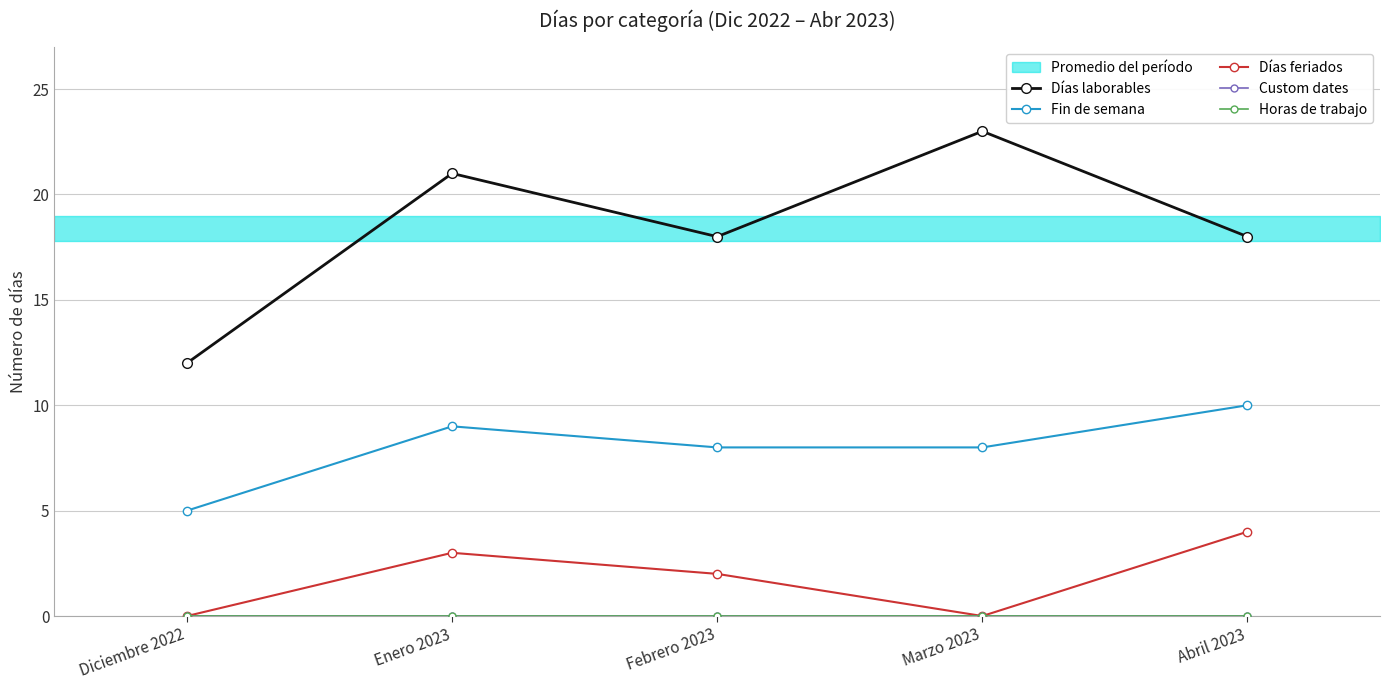

What is the difference between the second highest and minimum values in the Días laborables series?

9